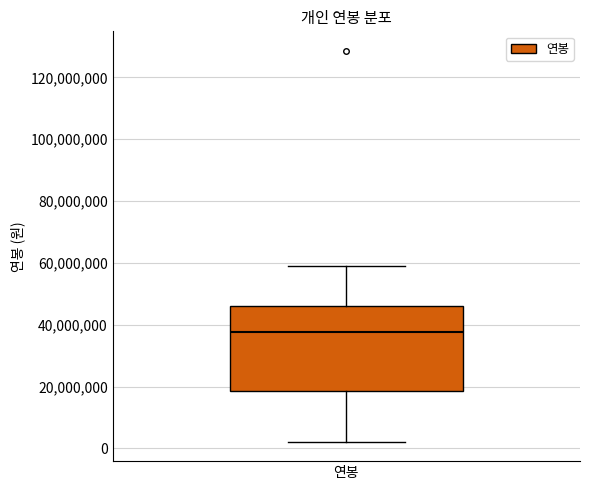

Transcribe this box plot: give where the median line is, the range the box spans, and where the two whiskers end, as read against the y-axis. The values are not printed on the chart, so give them approximately, as read against the axis.

median 38000000, box 18000000 to 46000000, whiskers 2000000 to 60000000